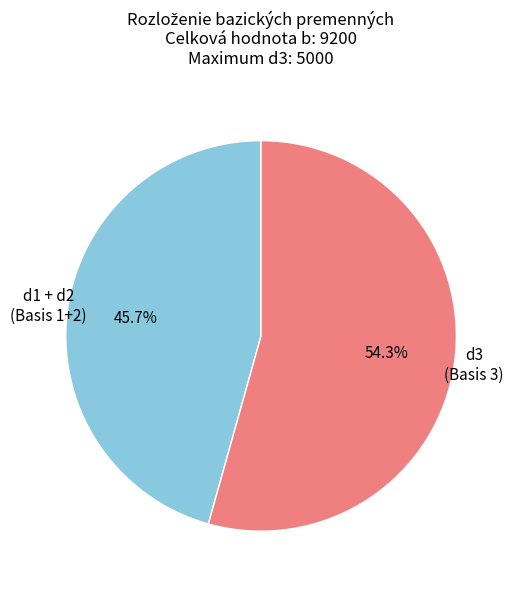

What percentage is NOT represented by d3 (Basis 3)?

45.7%